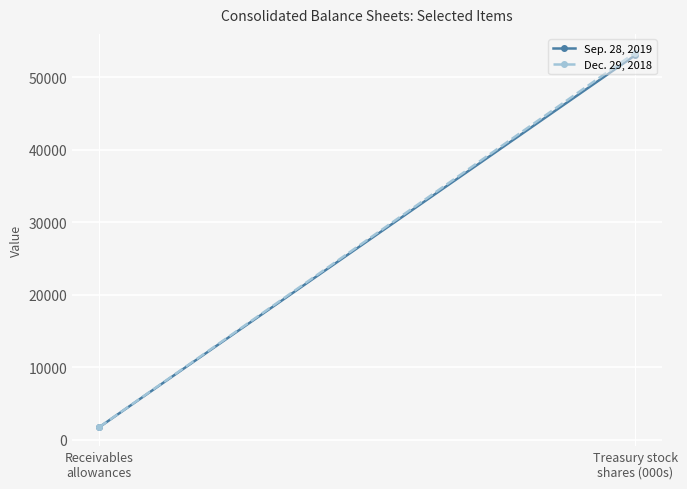

Which series has the widest spread of values?

Dec. 29, 2018